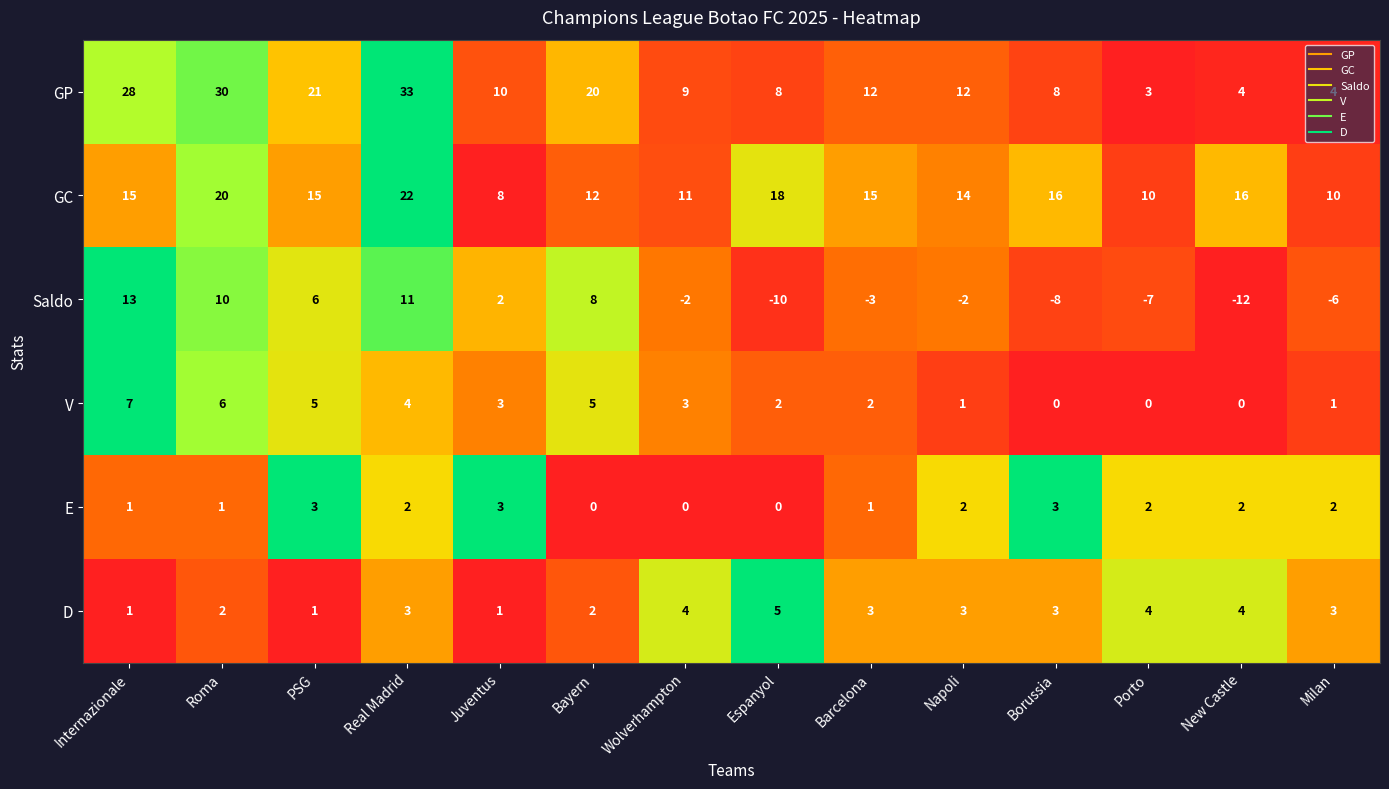

True or false: GP has a value of 20 at Bayern.

True